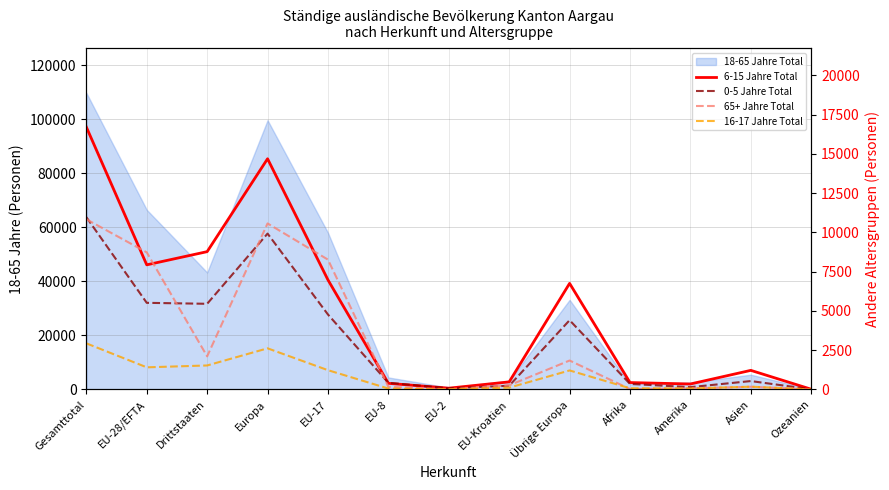

At which category is the sum across all series the highest?

Gesamttotal